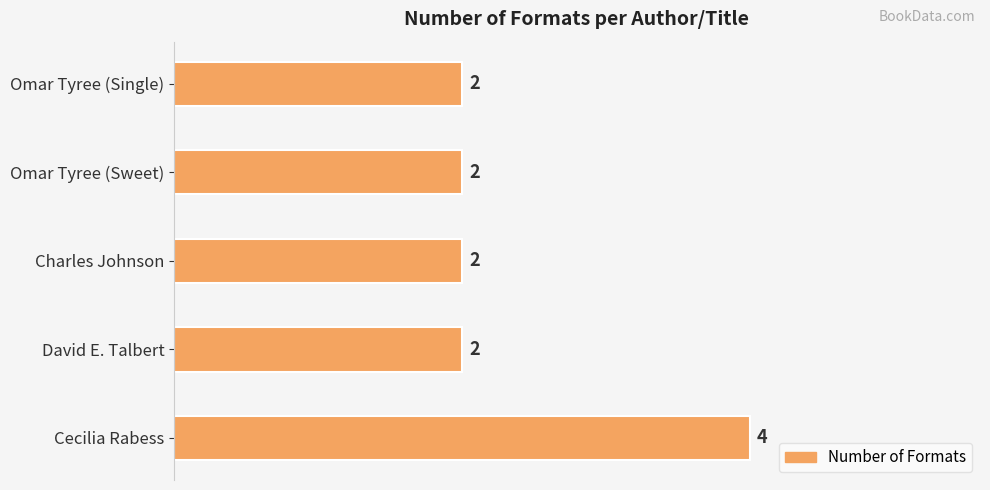

True or false: the data shows 2 at Omar Tyree (Sweet).

True